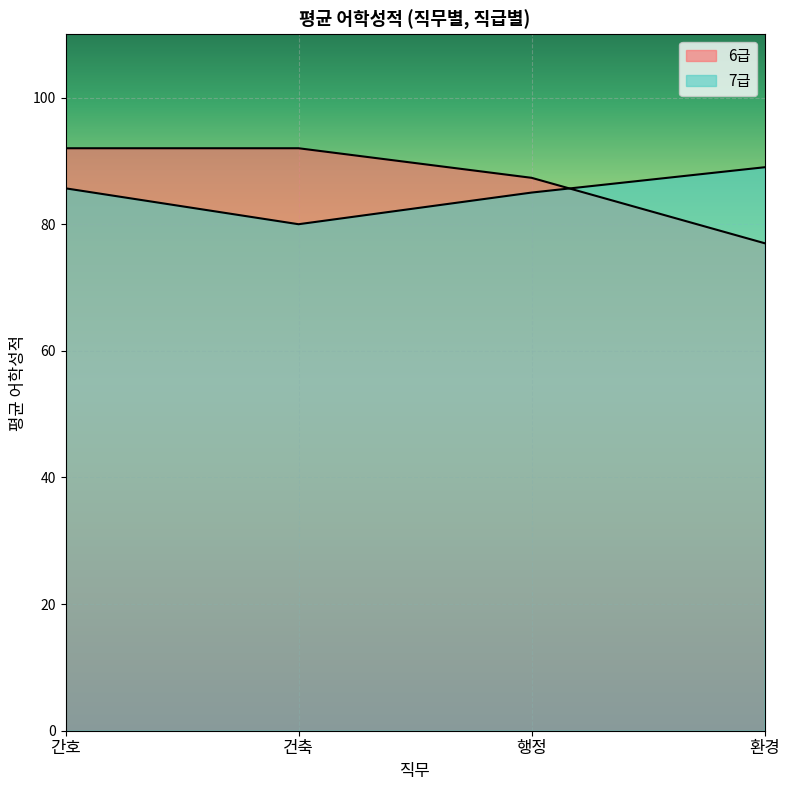

Is the value of 6급 at 간호 greater than the value of 7급 at 행정?

Yes